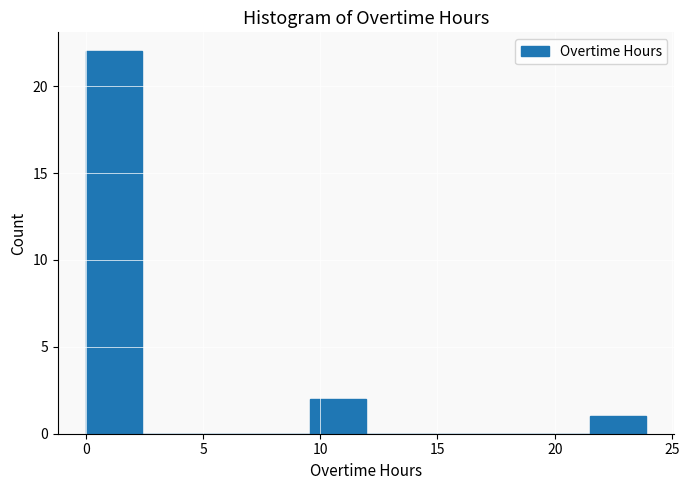

Reading left to right, transcribe this chart: for each bar, give the range it covers on the x-axis and its height. Neither the bar edges nor the heights are printed on the chart, so give them approximately, as read against the axes.

0.0 to 2.5: 22
2.5 to 5.0: 0
5.0 to 7.0: 0
7.0 to 9.5: 0
9.5 to 12.0: 2
12.0 to 14.5: 0
14.5 to 16.5: 0
16.5 to 19.0: 0
19.0 to 21.5: 0
21.5 to 24.0: 1